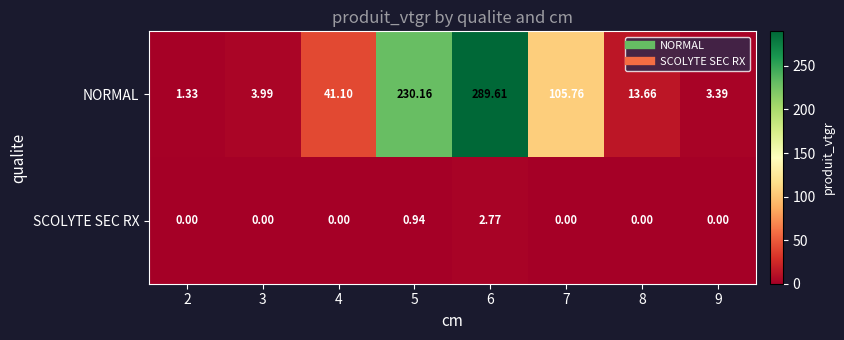

Between 3 and 8, which series saw the biggest shift?

NORMAL